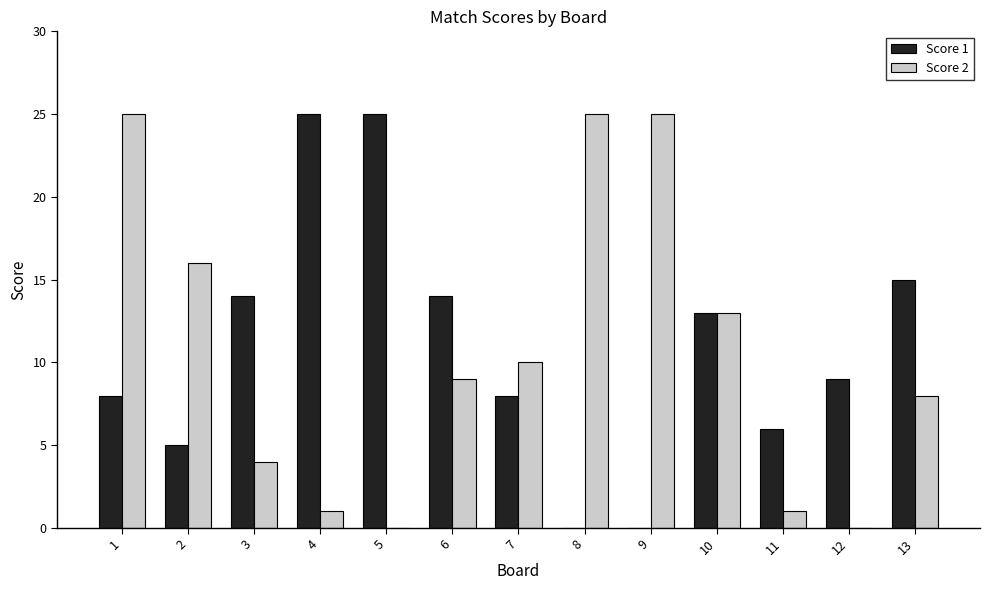

True or false: Score 2 has a value of 25 at 9.

True